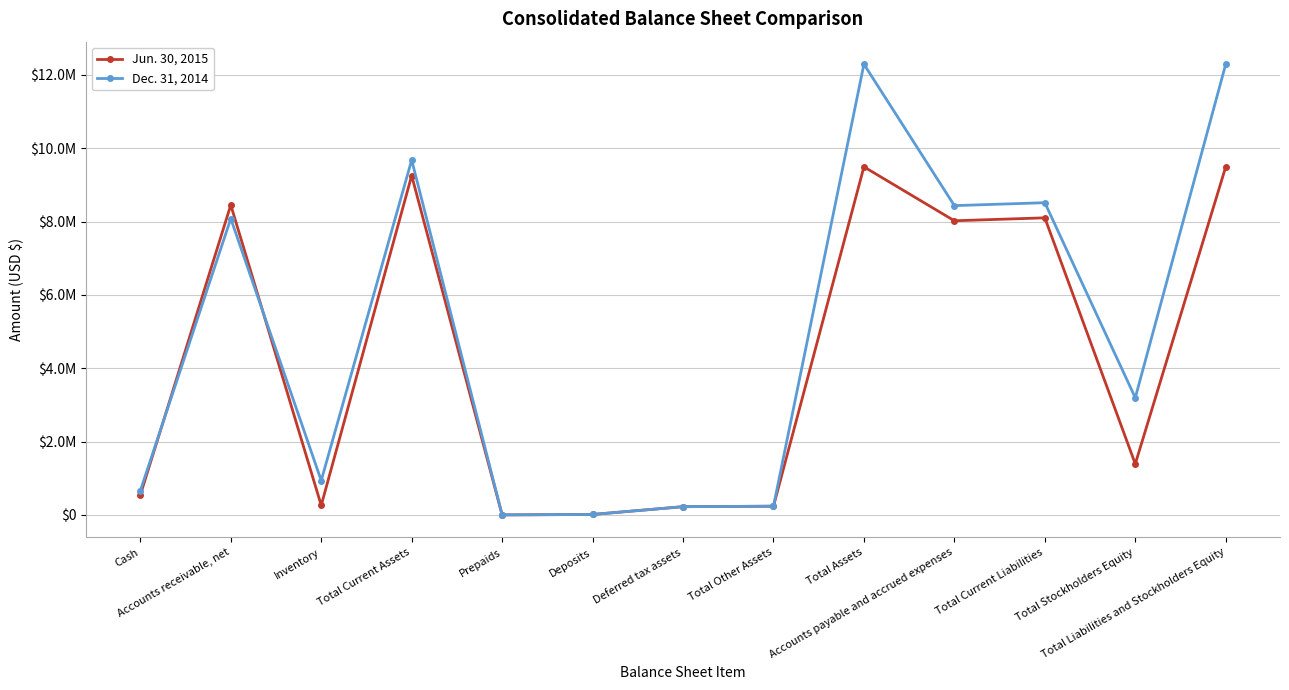

What is the difference between the Dec. 31, 2014 values at Total Assets and Total Other Assets?

12054030